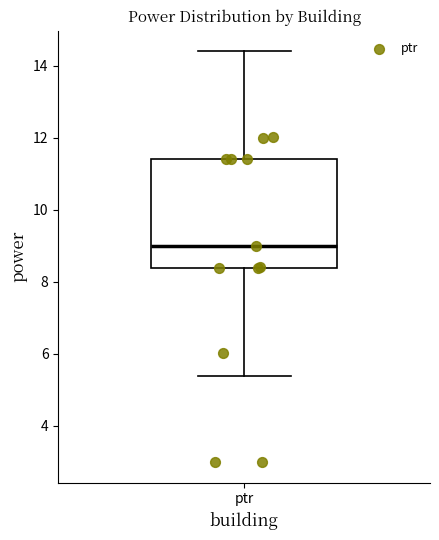

Read this box plot against the y-axis: the position of the median line, the range covered by the box, and the ends of both whiskers. The values are not printed on the chart, so give them approximately, as read against the axis.

median 9.0, box 8.4 to 11.4, whiskers 5.4 to 14.4